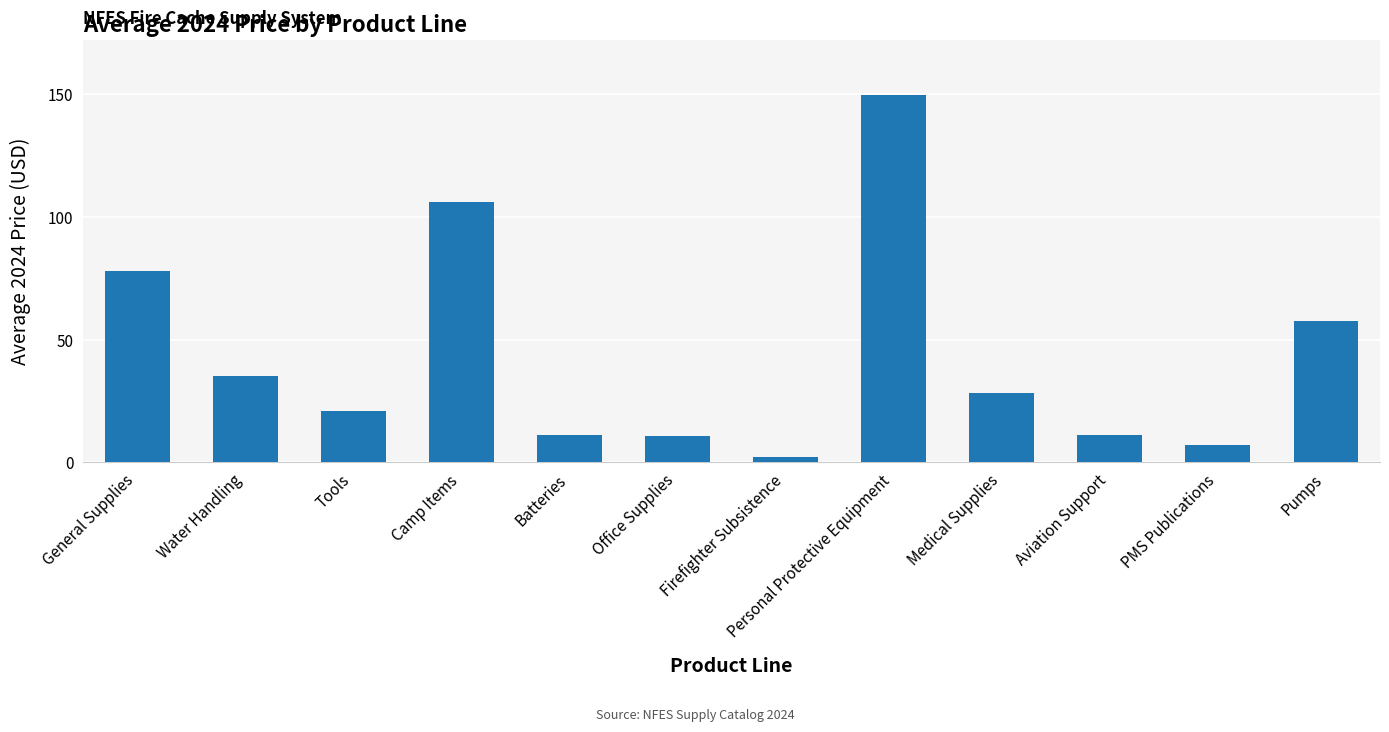

Which has a higher value, Office Supplies or PMS Publications?

Office Supplies